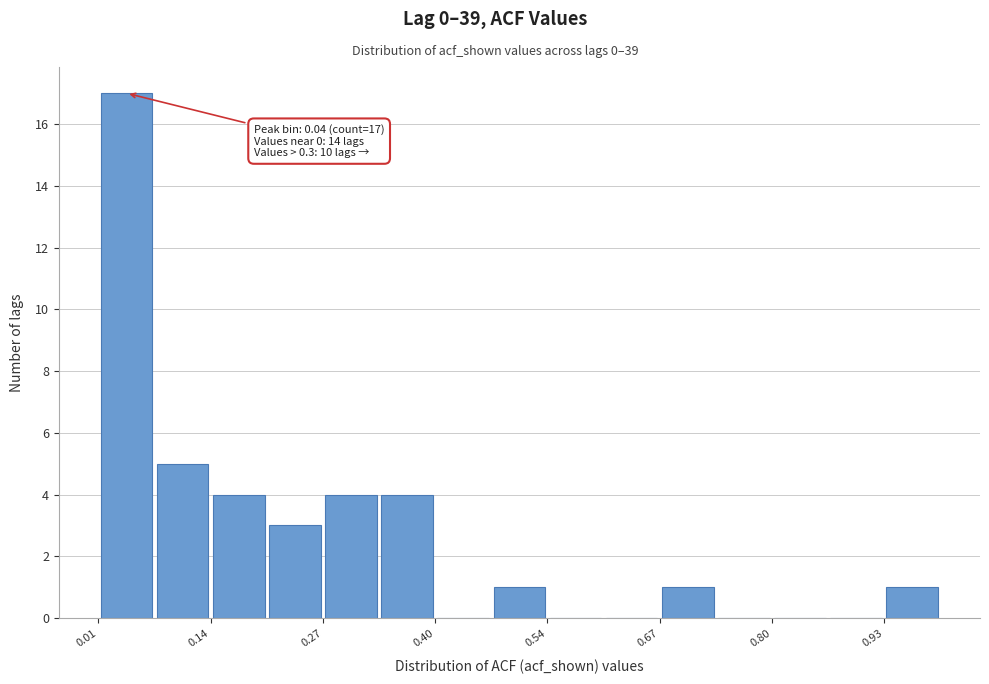

Read against the x-axis, roughly where is the centre of the tallest bar?

0.04